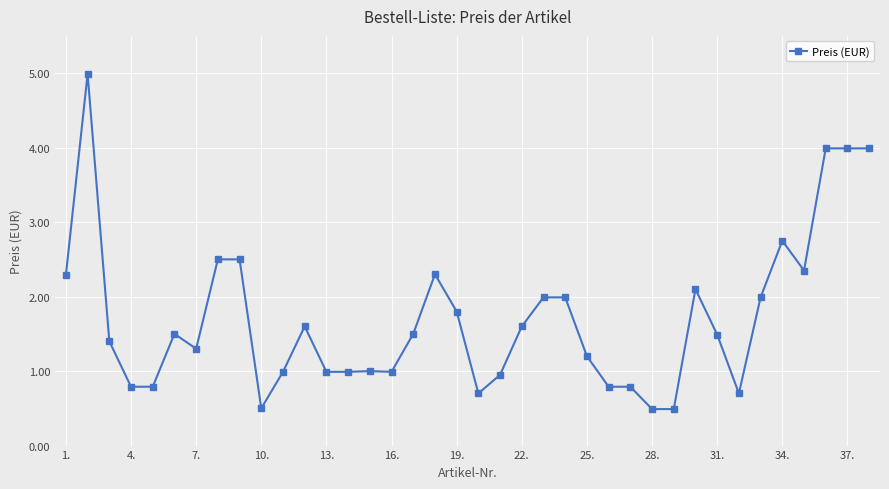

What is the value of the 24th point from the left?

2.0